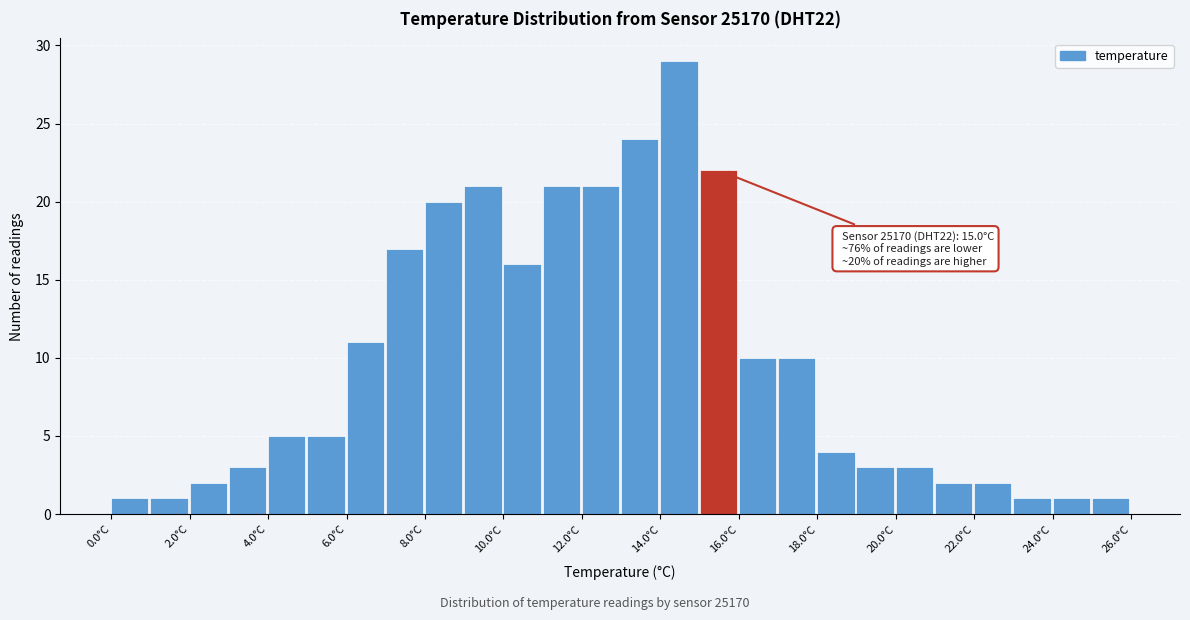

Over which range of the x-axis is the bar tallest?

14 to 15